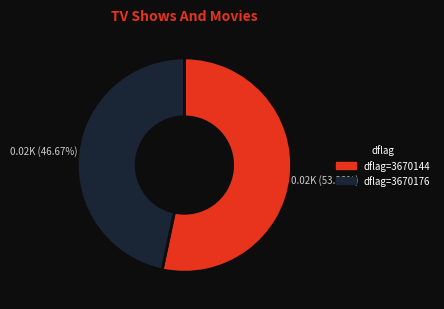

Does any single category account for the majority?

Yes